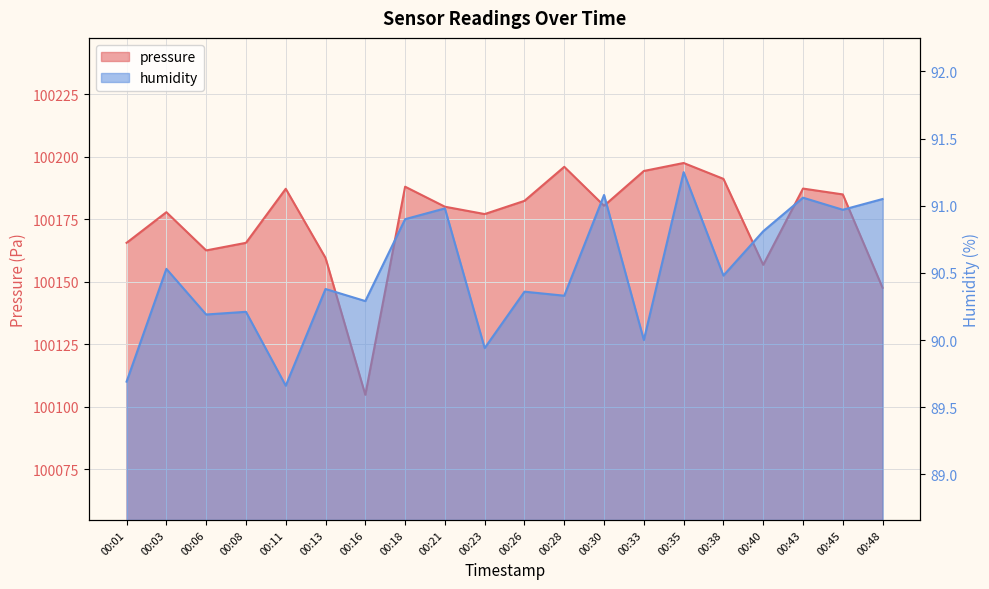

How many lines are shown in the chart?

2